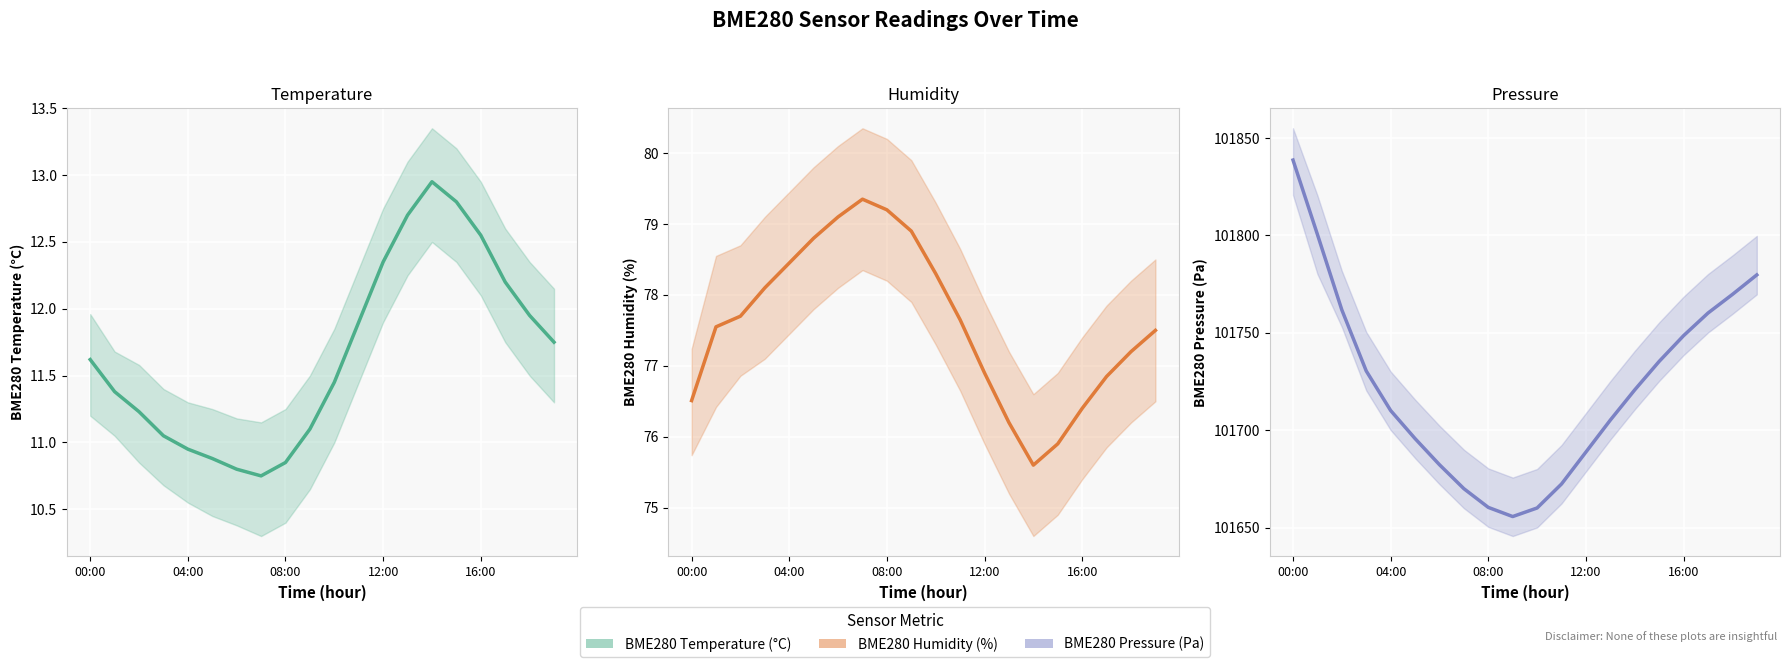

What is the label of the 3rd point from the left?

08:00